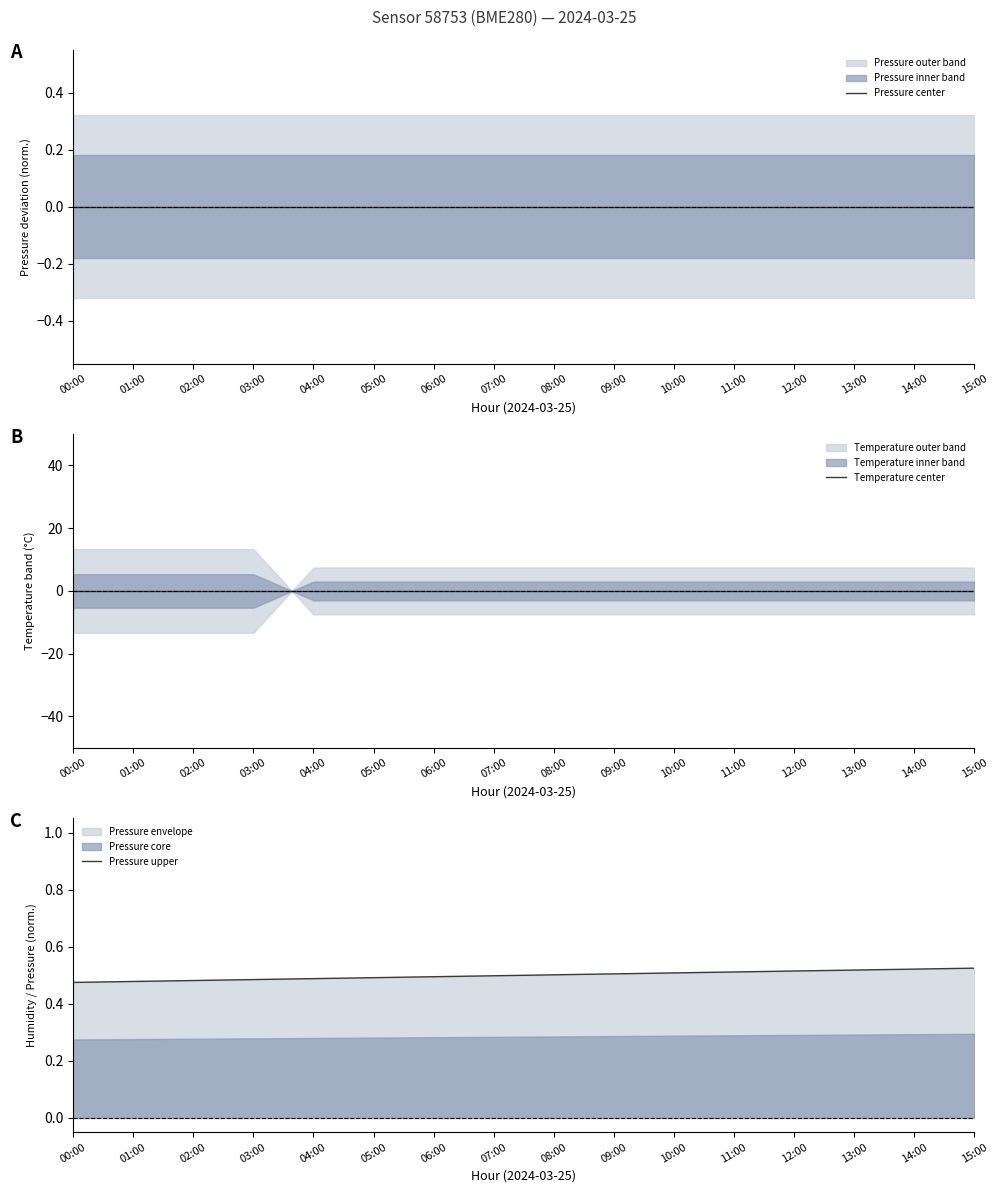

The Pressure center series shows 0.0 at 08:00. True or false?

True